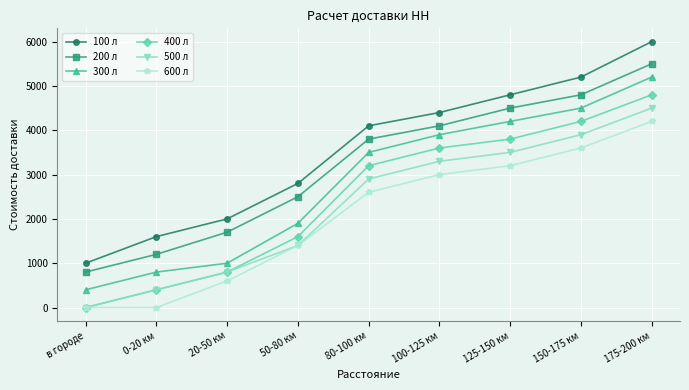

What is the total value across all series at 125-150 км?

24000